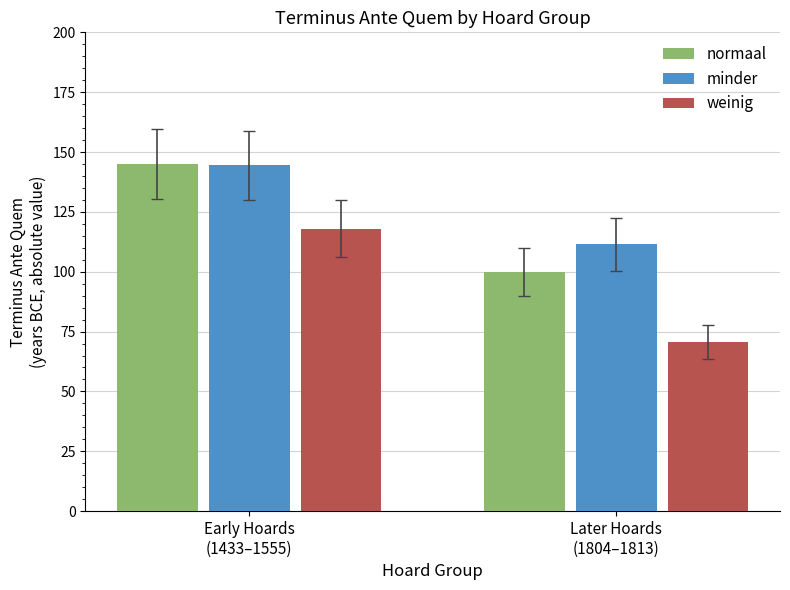

What is the label of the 1st bar from the left?

Early Hoards
(1433–1555)